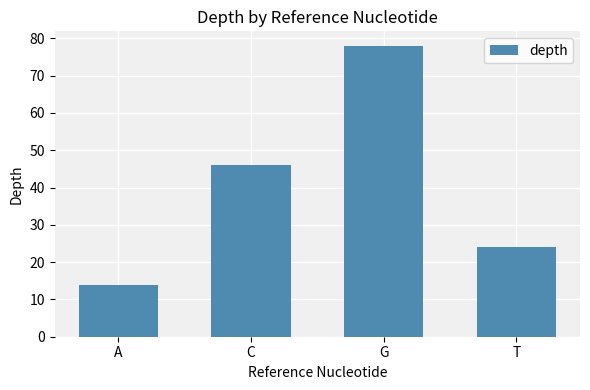

What is the difference between the maximum and minimum values?

64